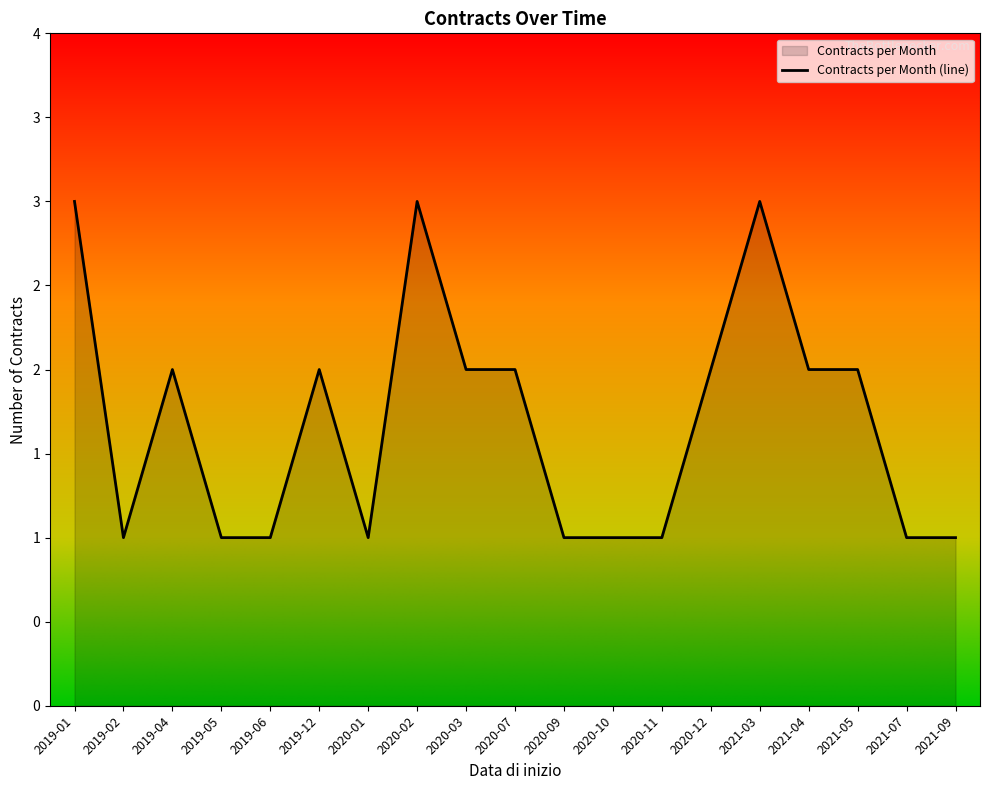

Where does the data first go above 2?

2019-01